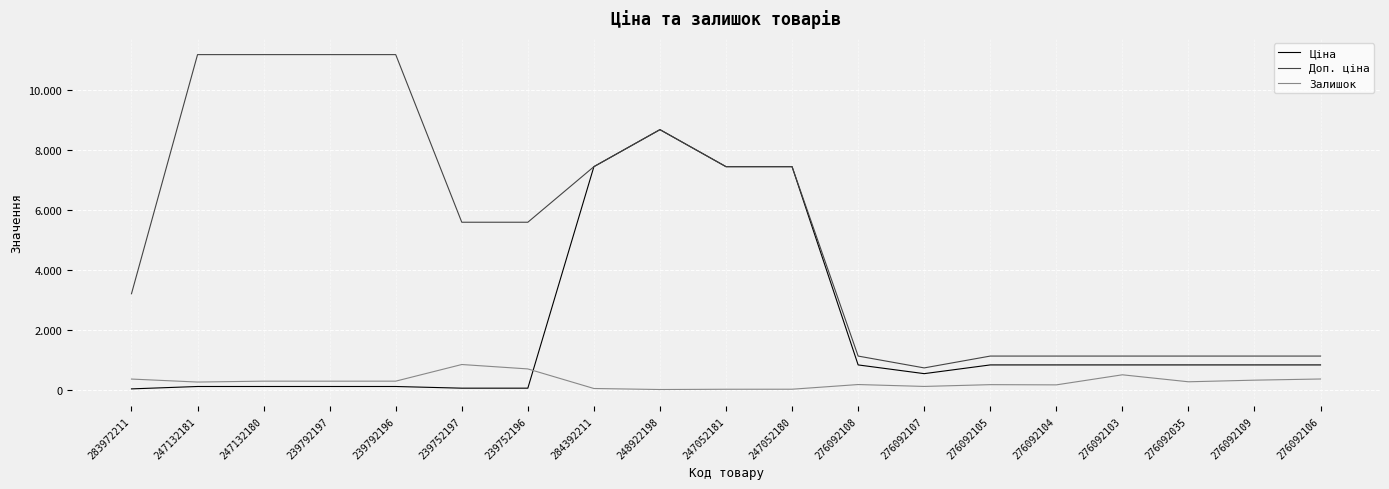

List the series in order of their peak value, highest first.

Доп. ціна, Ціна, Залишок